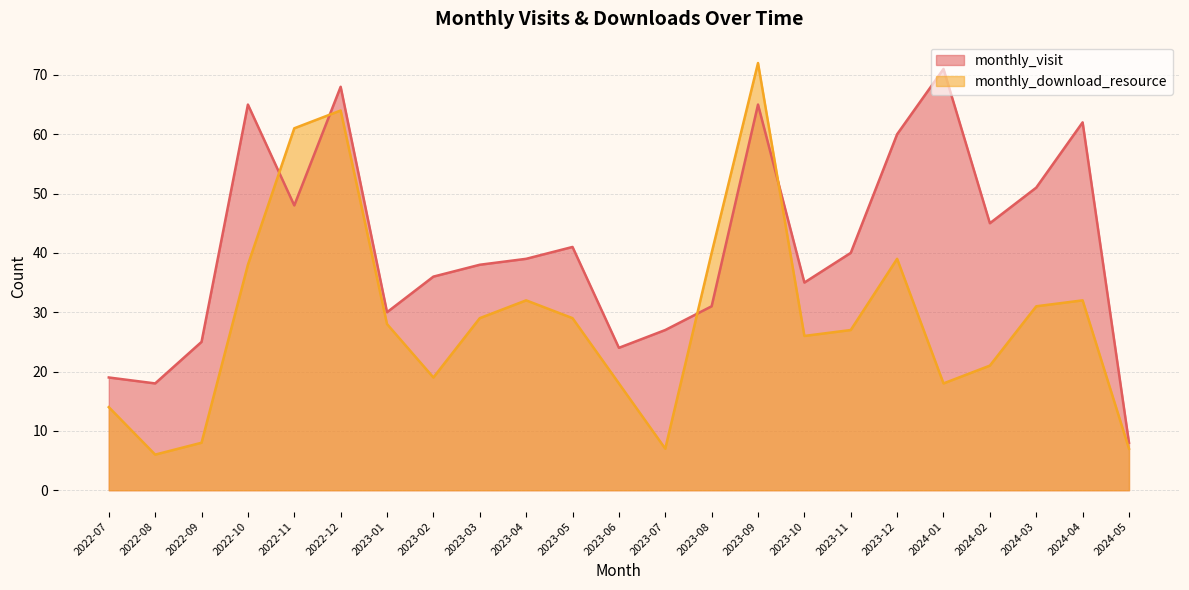

What is the difference between the maximum and second lowest values in the monthly_visit series?

53